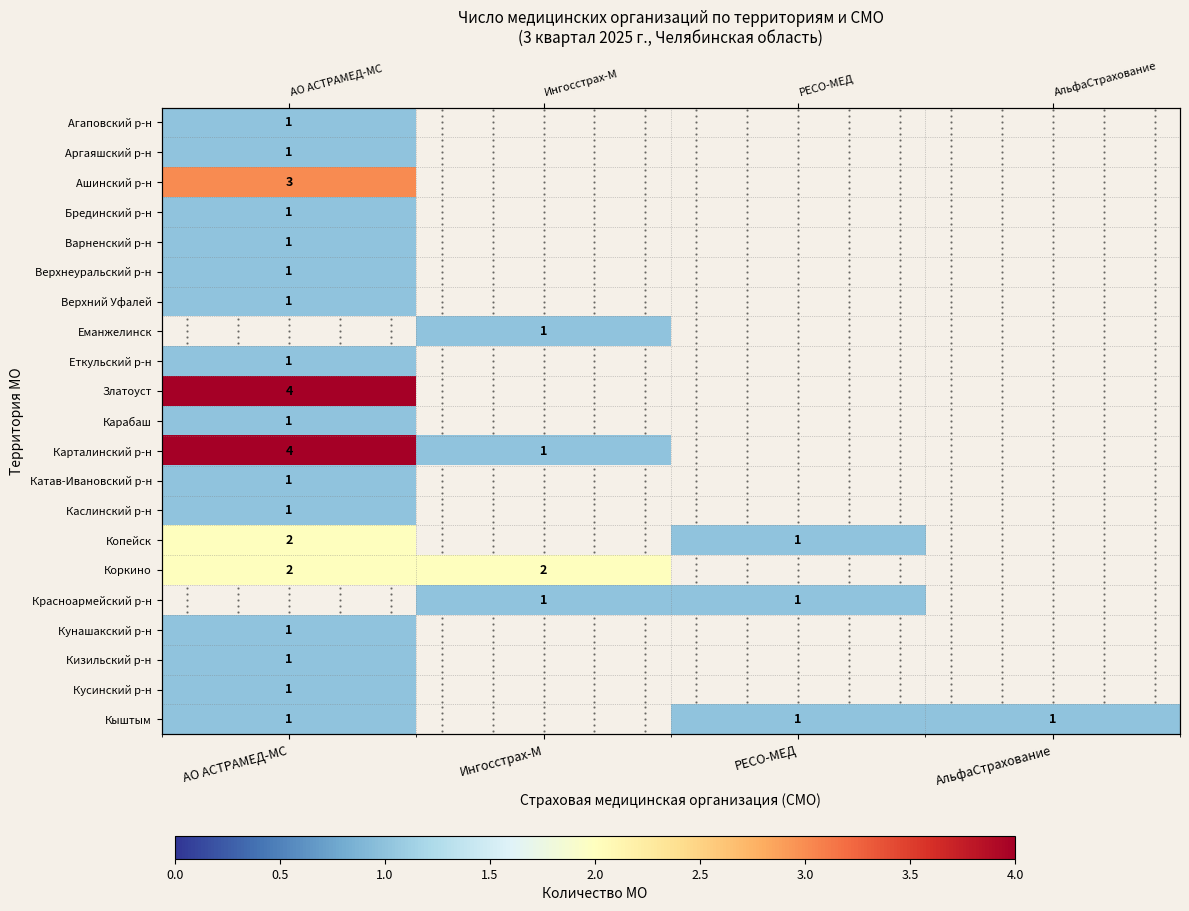

What is the spread (max minus min) of values at АО АСТРАМЕД-МС?

3.0